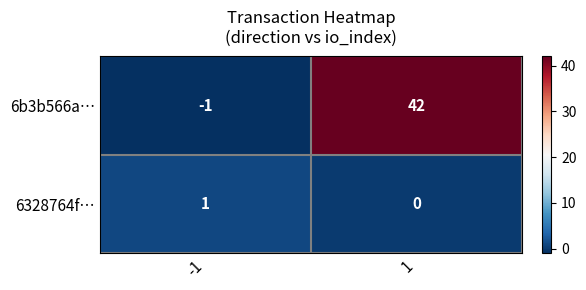

What is the total value across all series at 1?

42